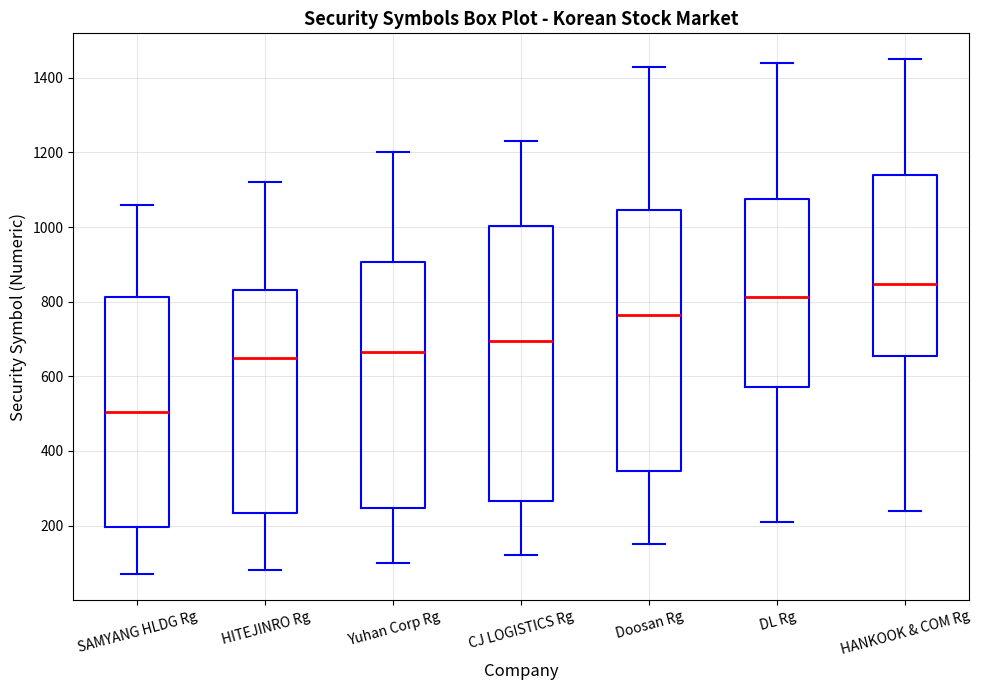

Which box has the lowest median line?

SAMYANG HLDG Rg